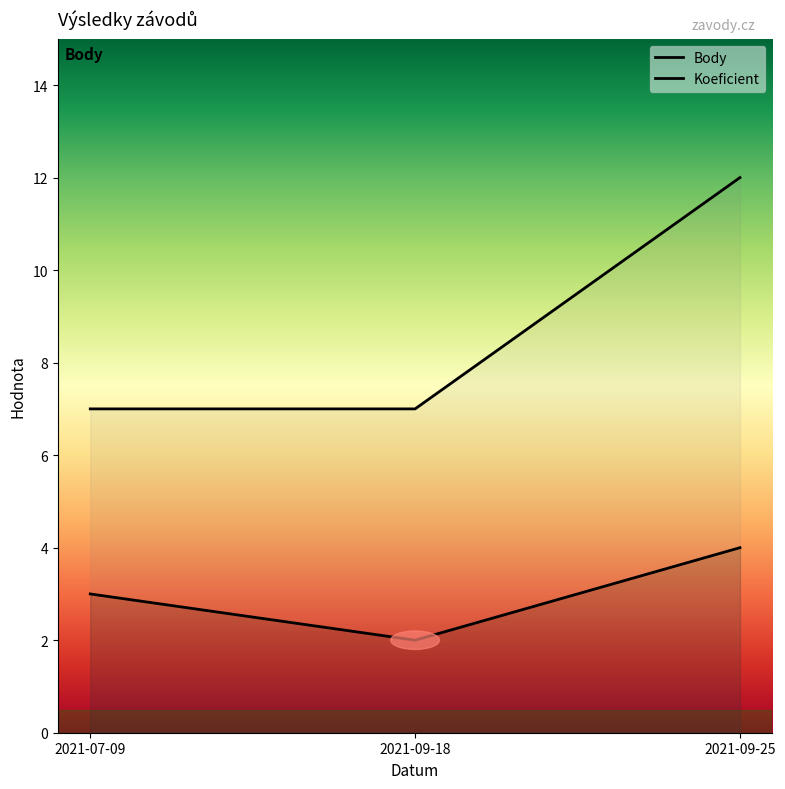

The value of Body at 2021-07-09 is 3. True or false?

True